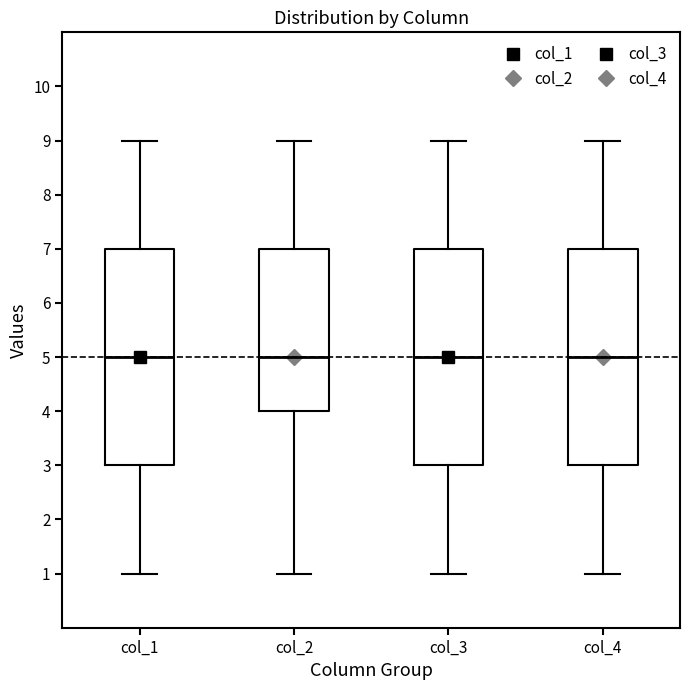

Reading left to right, read every box against the y-axis: the position of its median line, the range the box covers, and the ends of its whiskers. The values are not printed on the chart, so give them approximately, as read against the axis.

col_1: median 5, box 3 to 7, whiskers 1 to 9
col_2: median 5, box 4 to 7, whiskers 1 to 9
col_3: median 5, box 3 to 7, whiskers 1 to 9
col_4: median 5, box 3 to 7, whiskers 1 to 9